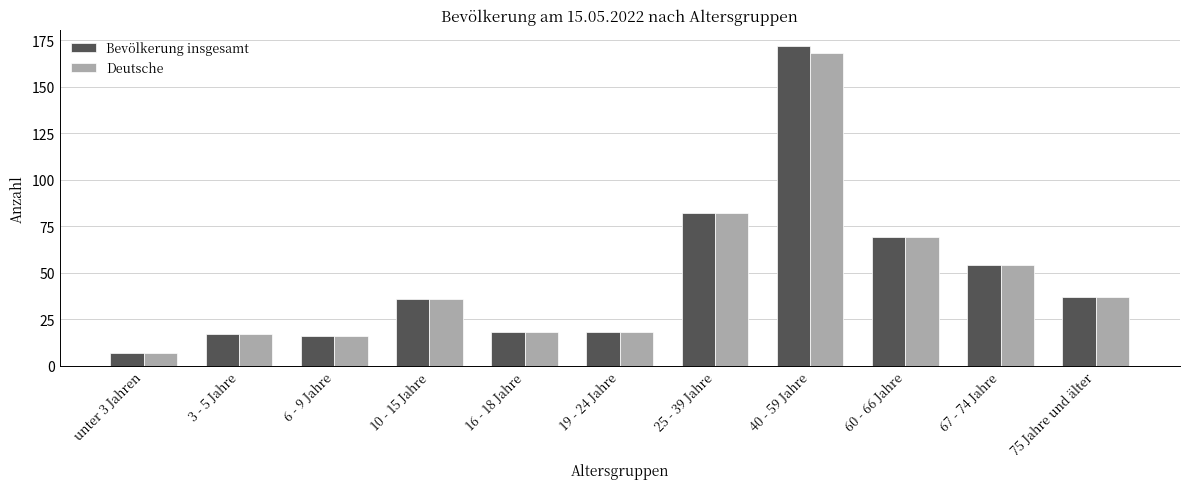

At which label does Bevölkerung insgesamt reach its peak?

40 - 59 Jahre